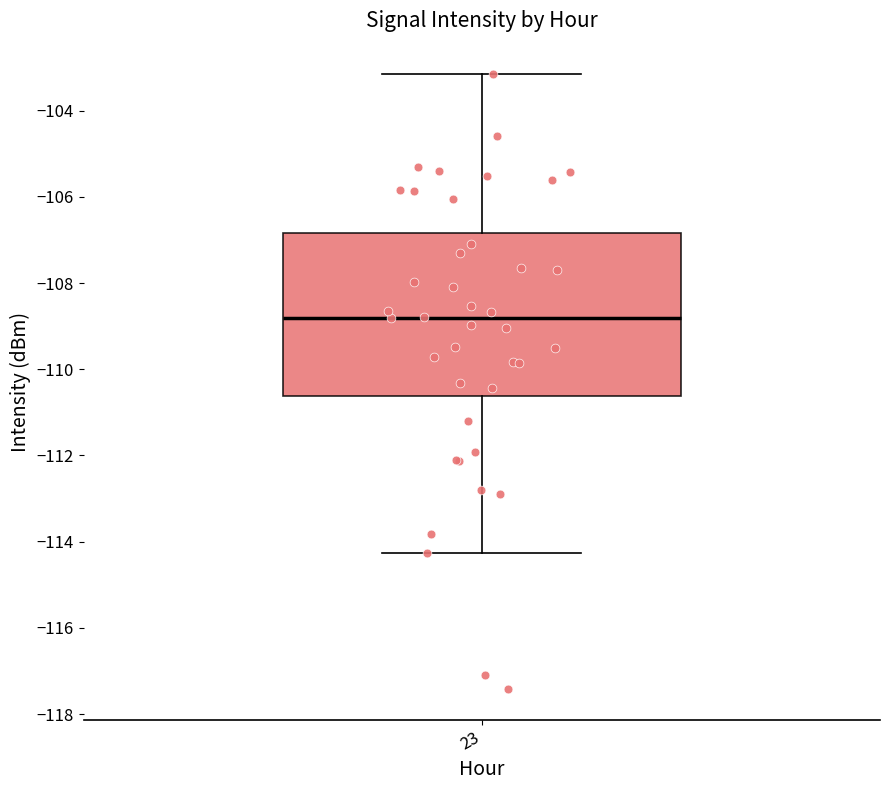

Read this box plot against the y-axis: the position of the median line, the range covered by the box, and the ends of both whiskers. The values are not printed on the chart, so give them approximately, as read against the axis.

median -108.8, box -110.6 to -106.8, whiskers -114.2 to -103.2